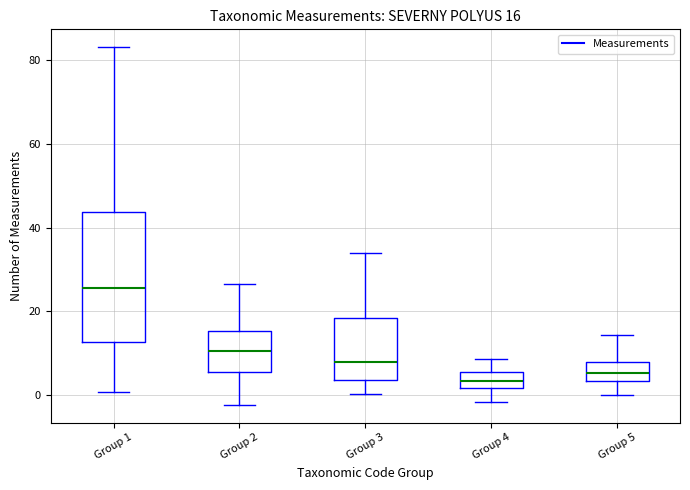

Comparing the boxes themselves (not the whiskers), which one is the tallest?

Group 1